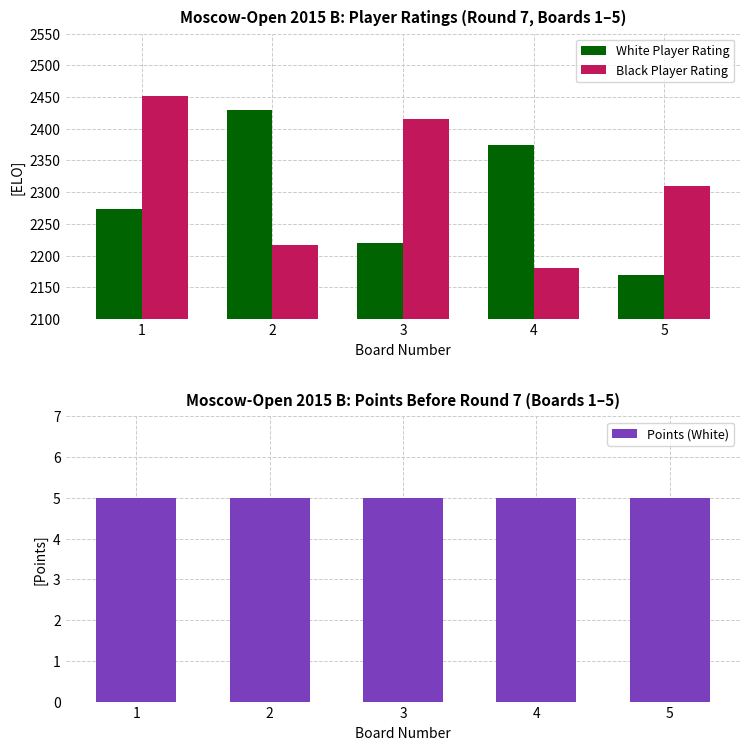

What is the spread (max minus min) of values at 2?

2424